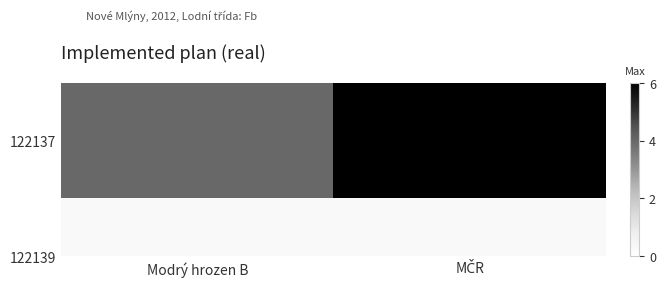

True or false: the data shows 6 at MČR.

True